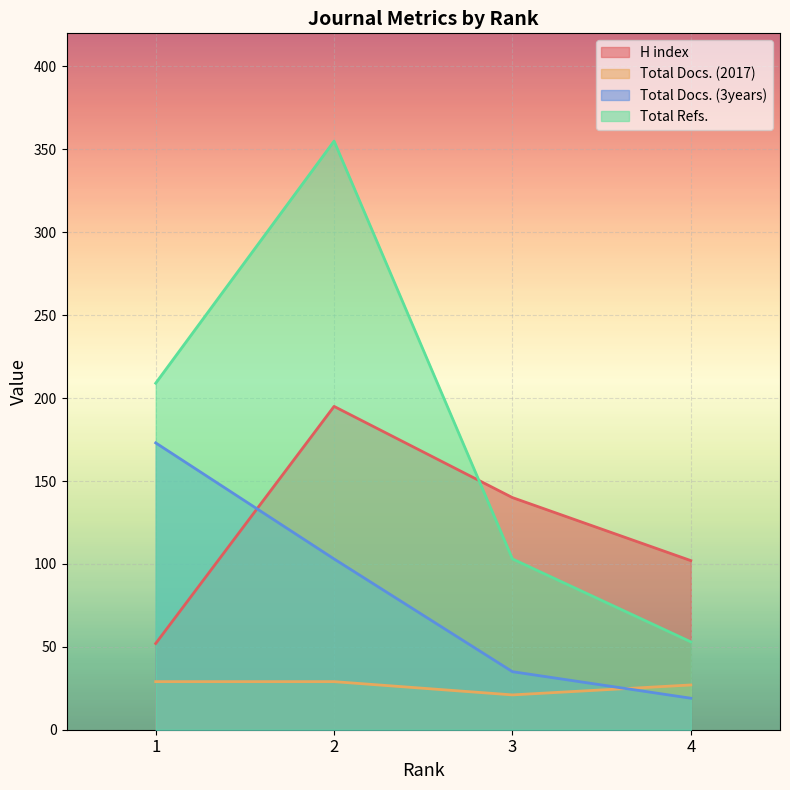

What is the minimum value shown in the chart?

19